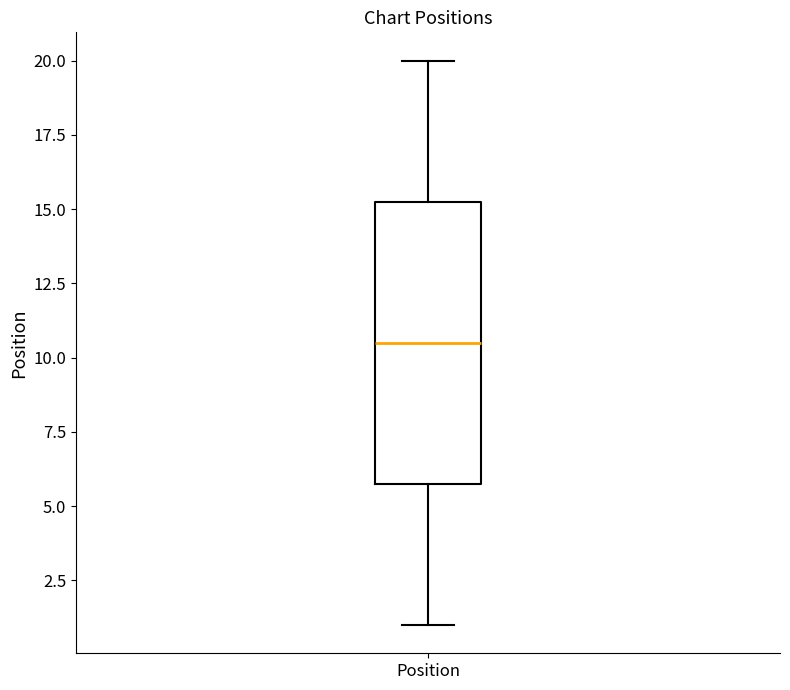

Transcribe this box plot: give where the median line is, the range the box spans, and where the two whiskers end, as read against the y-axis. The values are not printed on the chart, so give them approximately, as read against the axis.

median 10.5, box 6.0 to 15.5, whiskers 1.0 to 20.0